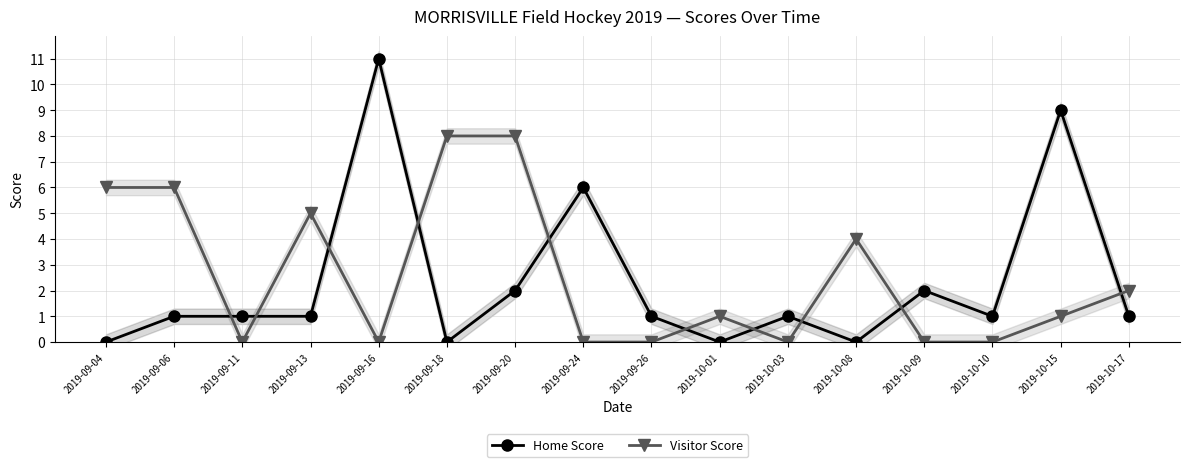

At which label does Visitor Score reach its minimum?

2019-09-11